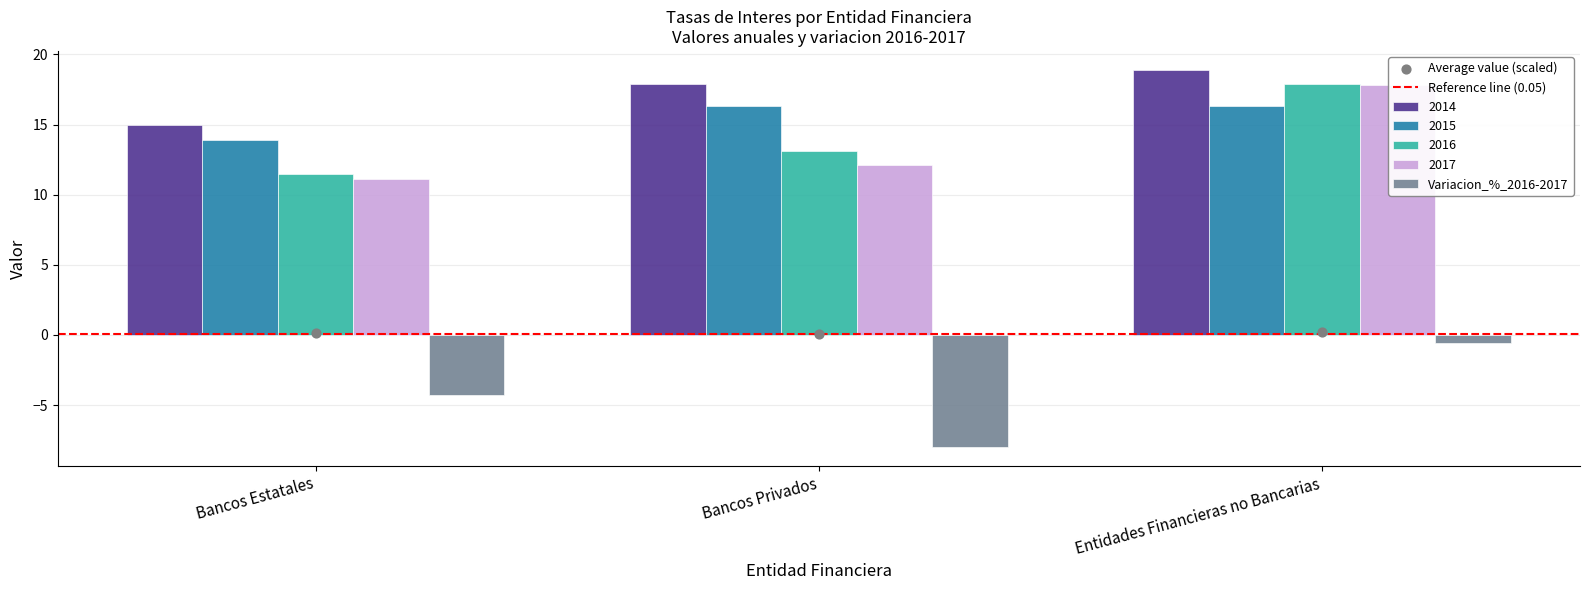

Which series reaches the minimum Y coordinate?

Variacion_%_2016-2017